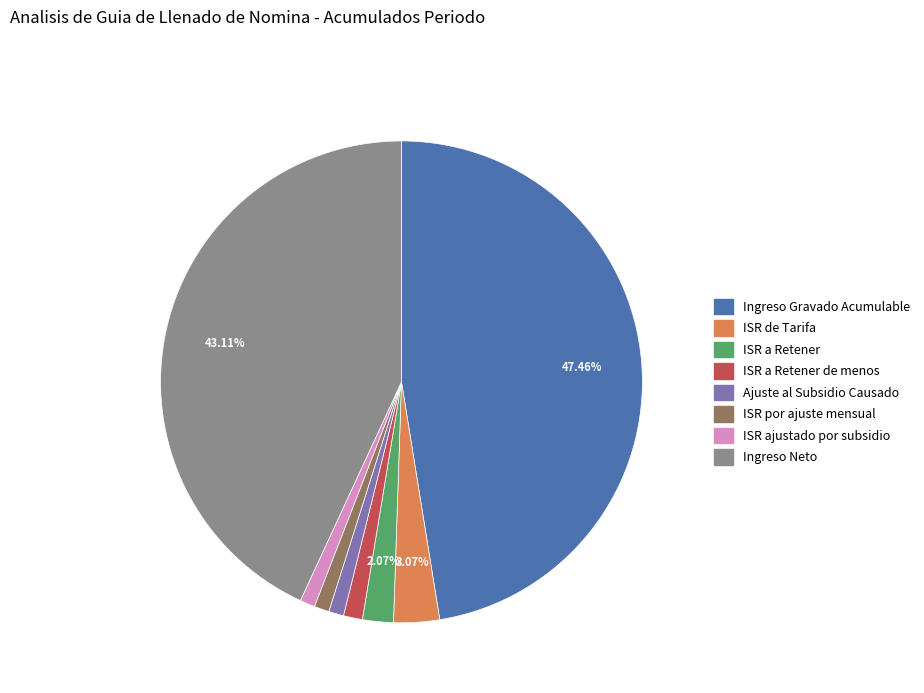

Is there any slice that represents more than half of the pie?

No